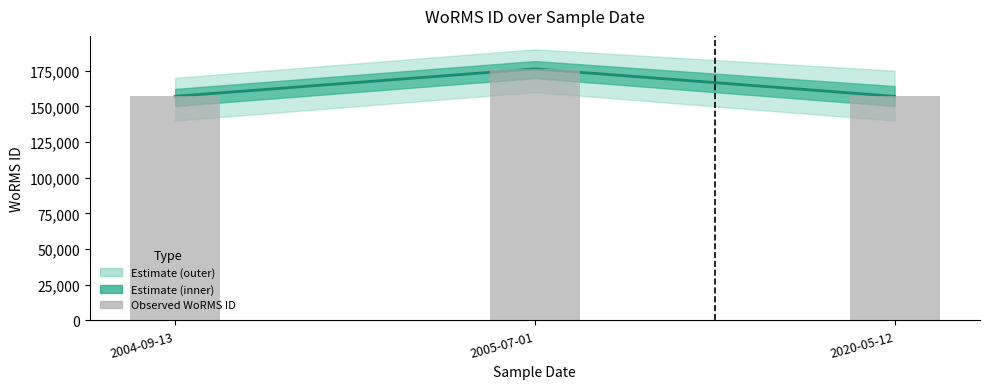

Rank the categories by value from highest to lowest.

2005-07-01, 2004-09-13, 2020-05-12